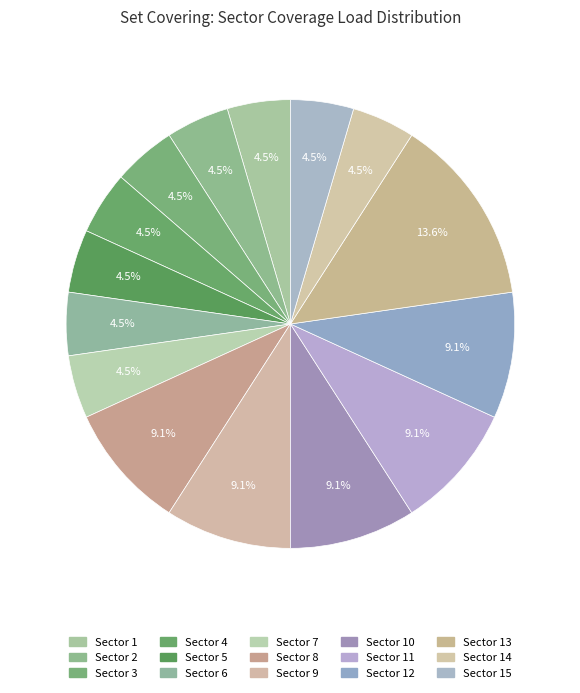

To the nearest percent, what is the difference between the largest and smallest slice percentages?

9%